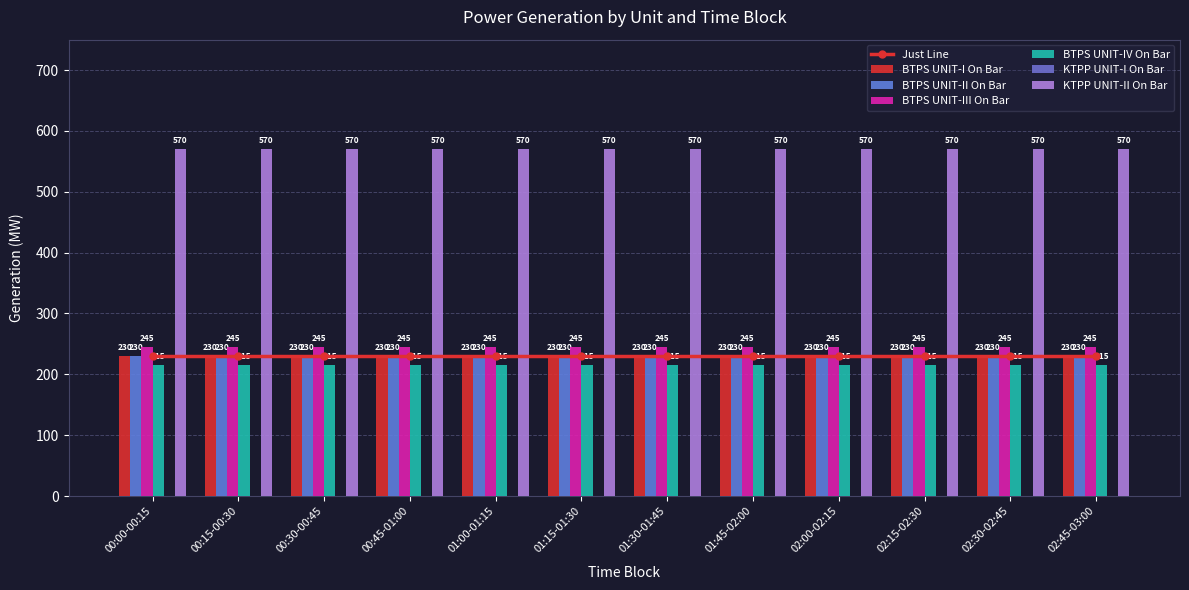

What is the value of the BTPS UNIT-IV On Bar bar at the 7th from the left?

215